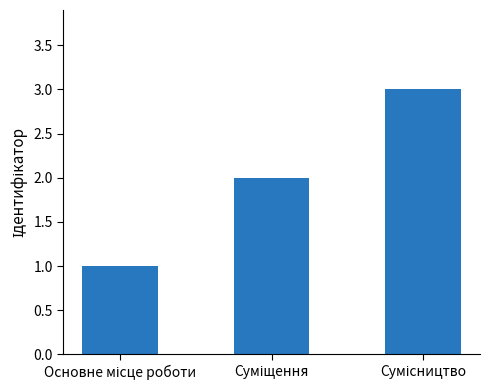

How many data points are less than 2?

1